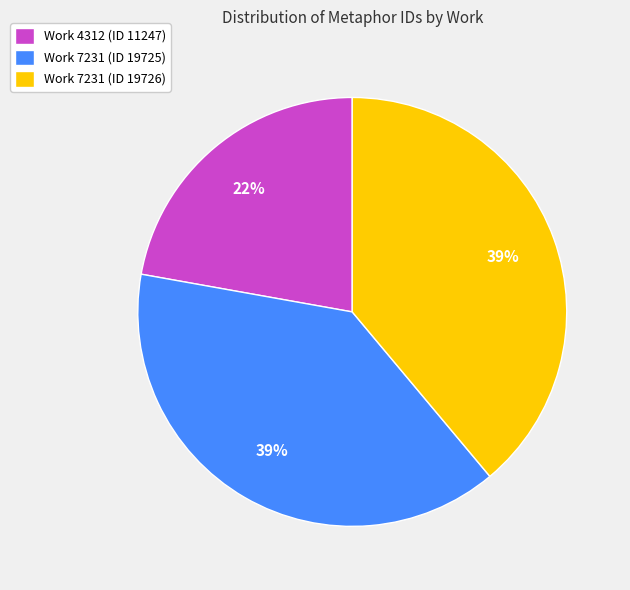

Approximately how many times larger is the value at Work 4312 (ID 11247) compared to Work 7231 (ID 19726)?

0.6